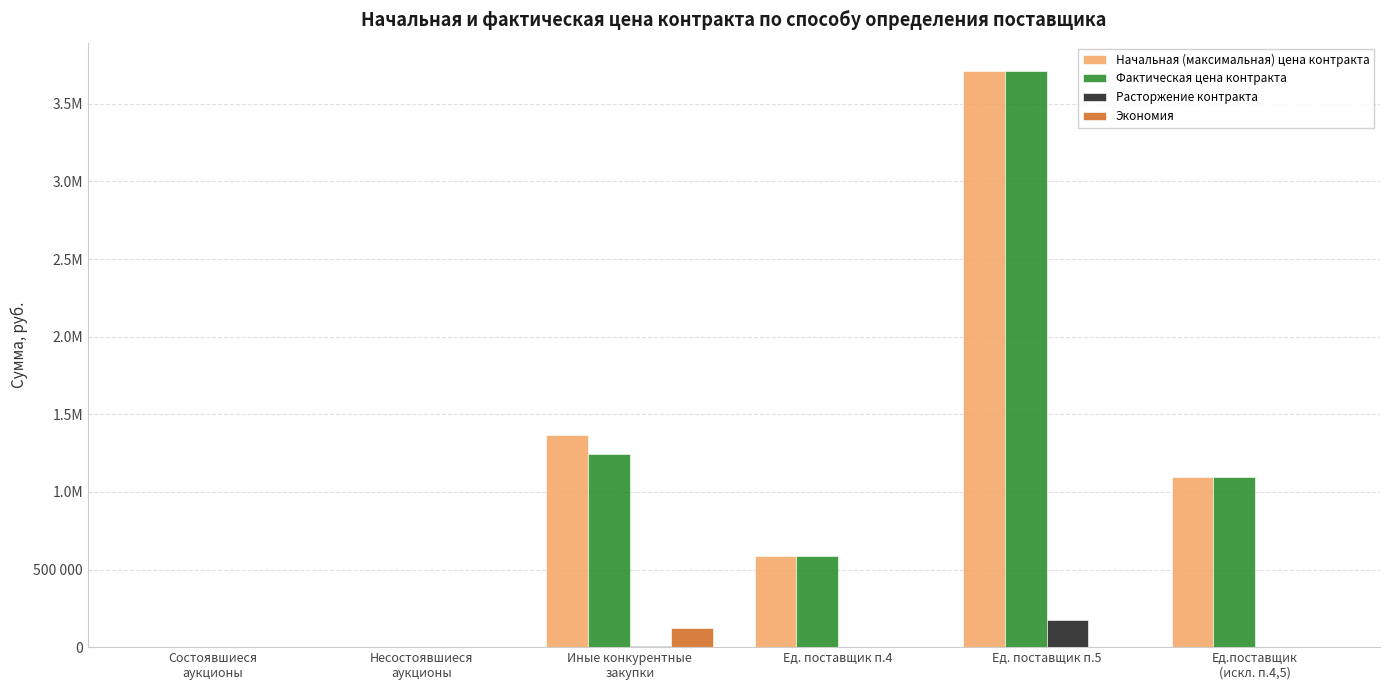

Rank the categories by Фактическая цена контракта value from lowest to highest.

Состоявшиеся
аукционы, Несостоявшиеся
аукционы, Ед. поставщик п.4, Ед.поставщик
(искл. п.4,5), Иные конкурентные
закупки, Ед. поставщик п.5